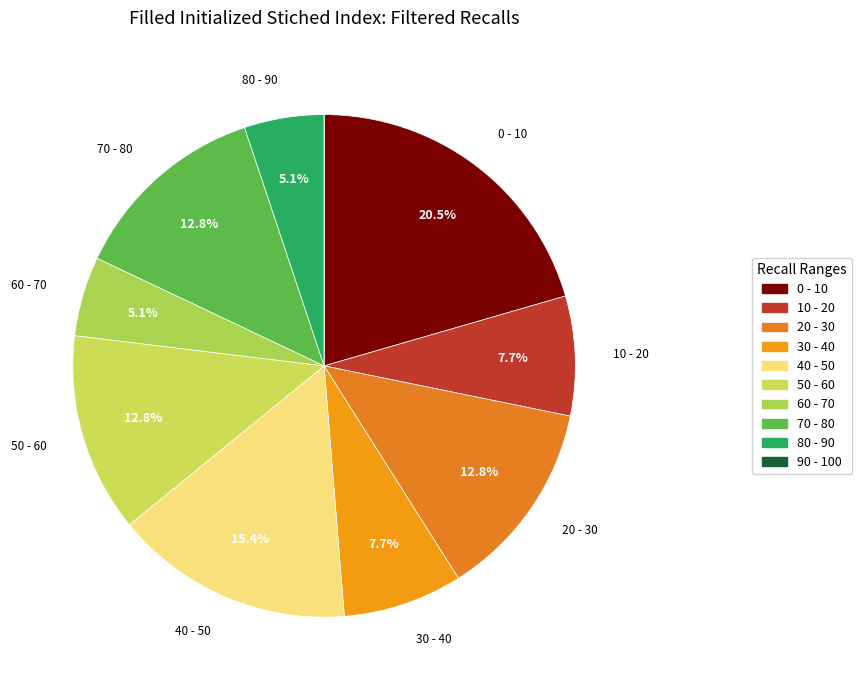

To the nearest percent, what is the average slice percentage?

10%